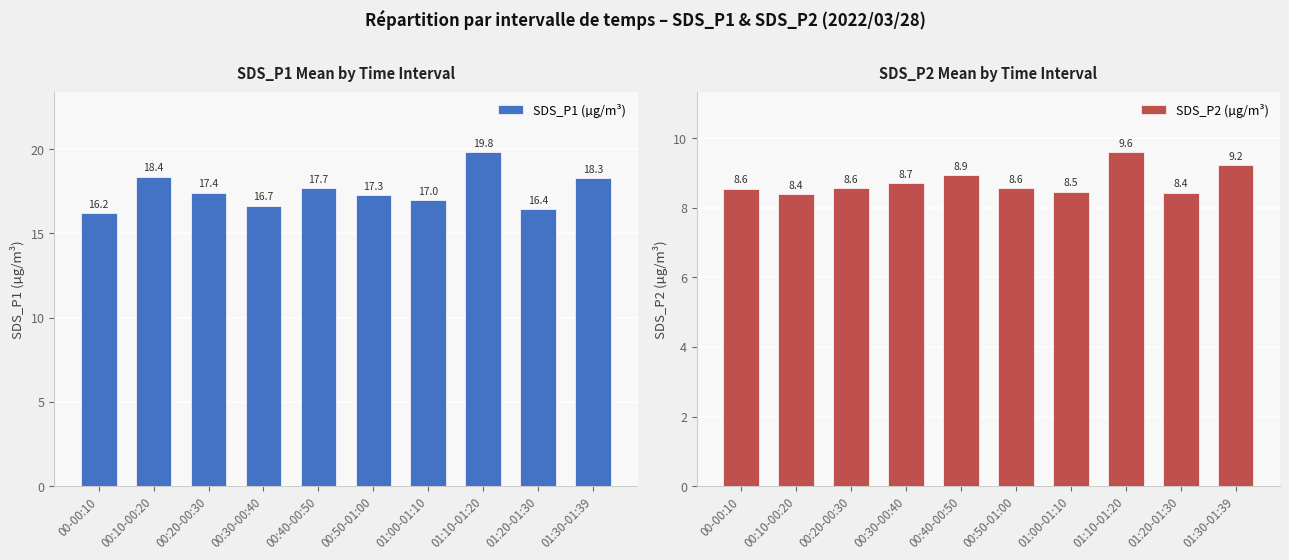

What position from the left is 00:40-00:50?

5